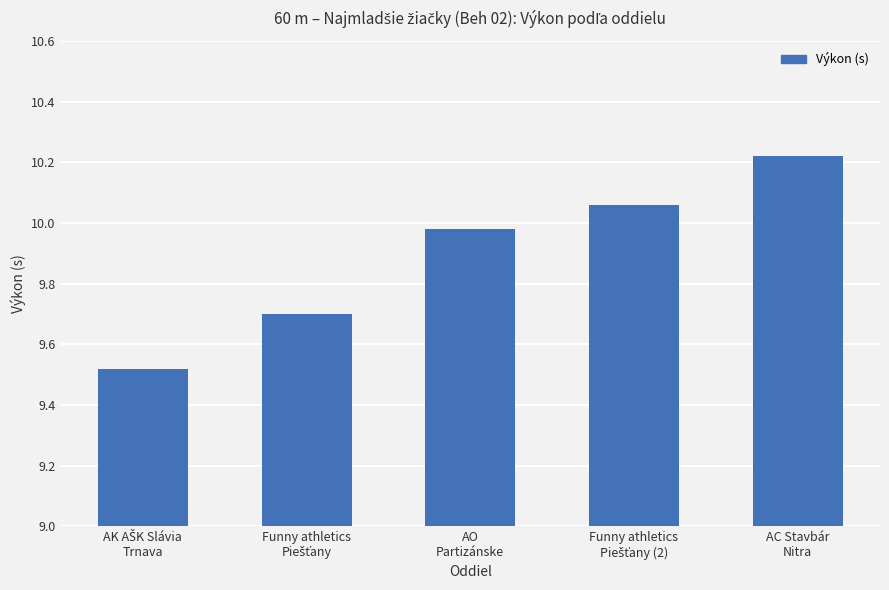

What is the sum of all values?

49.5